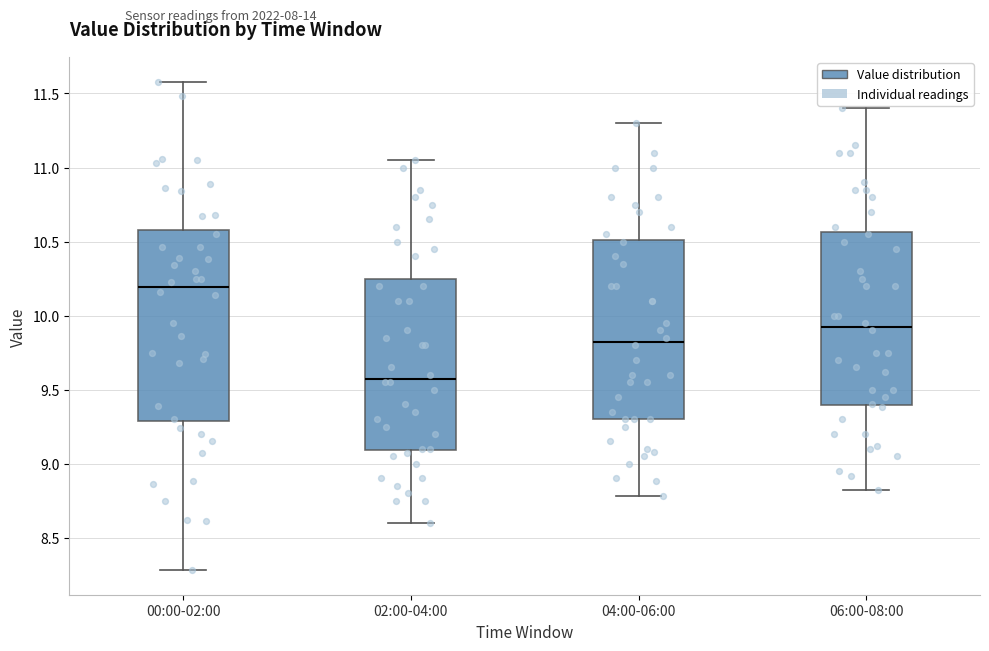

Which box's median line is the lowest?

02:00-04:00